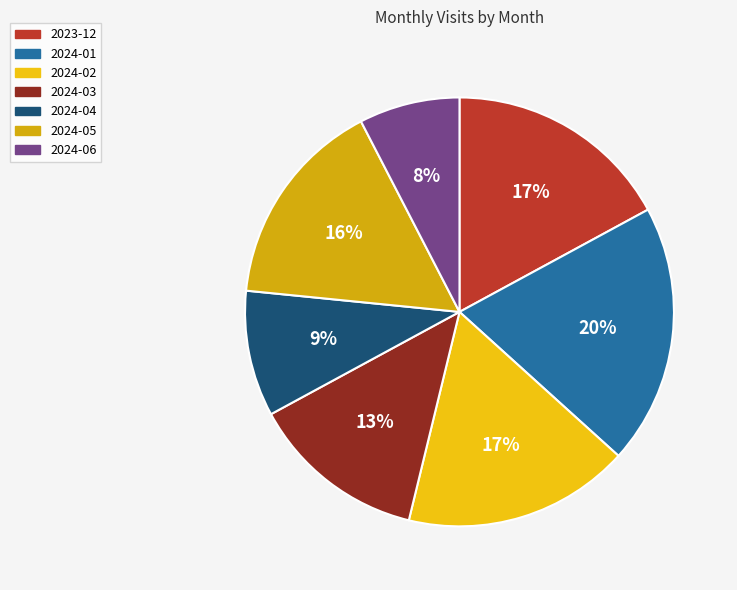

Does 2023-12 represent more than half of the total?

No